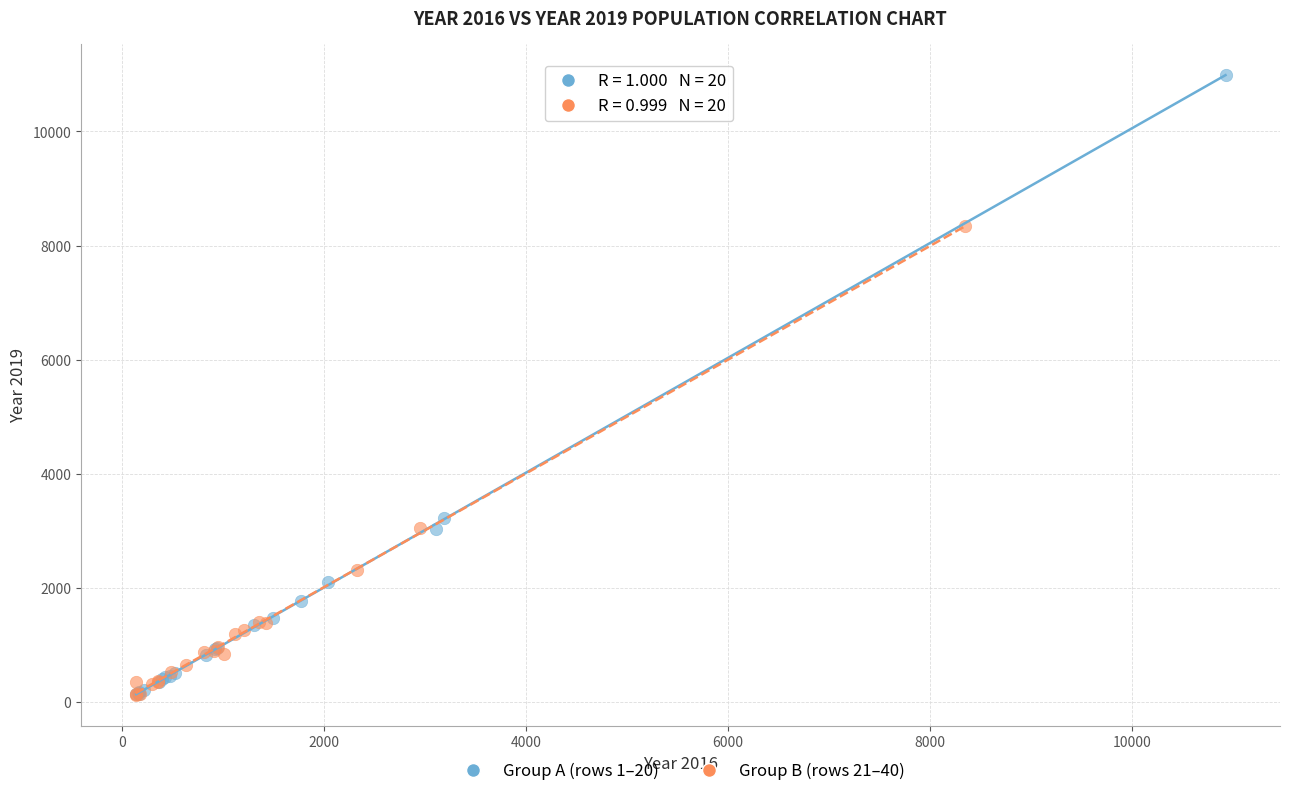

Which series contains the highest Y value?

Group A (rows 1–20)